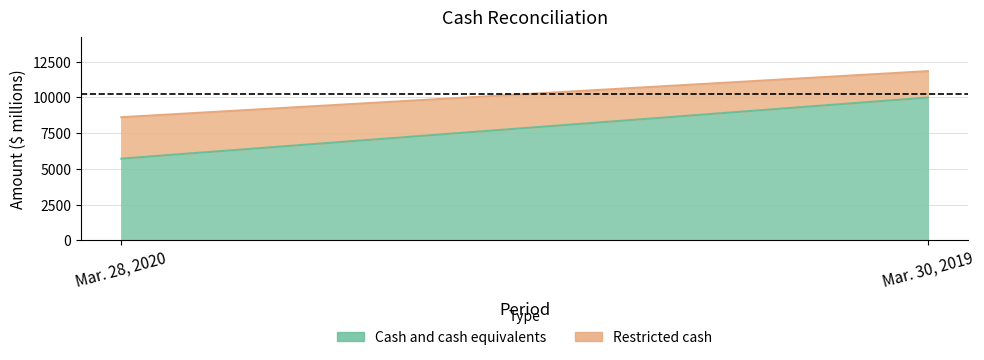

The Restricted cash series shows 943 at Mar. 28, 2020. True or false?

False